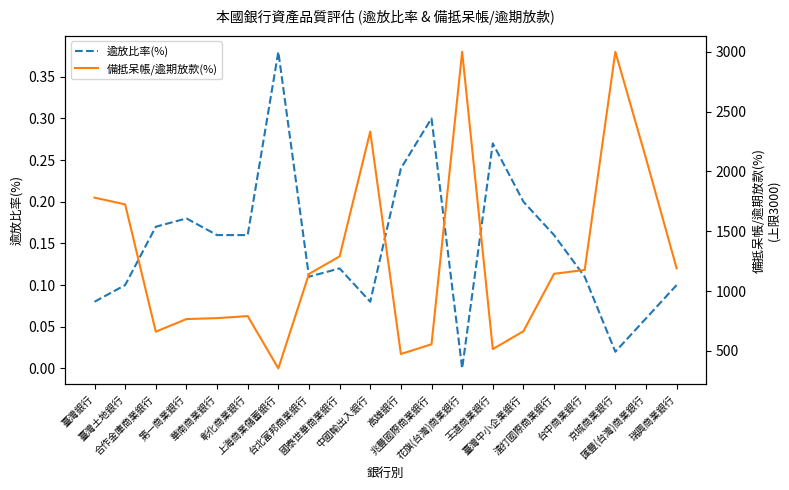

Is the value of 備抵呆帳/逾期放款(%) at 兆豐國際商業銀行 greater than the value of 逾放比率(%) at 京城商業銀行?

Yes